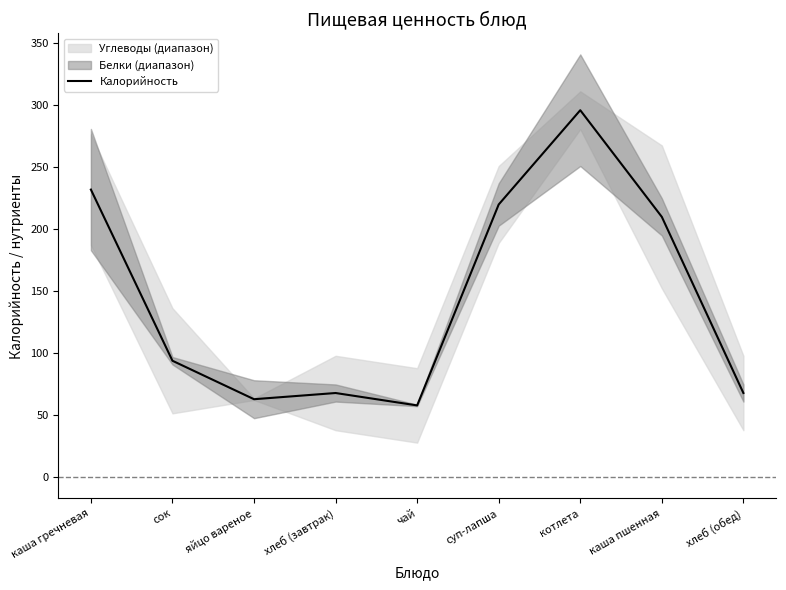

What is the sum of the values at хлеб (обед) and яйцо вареное?

131